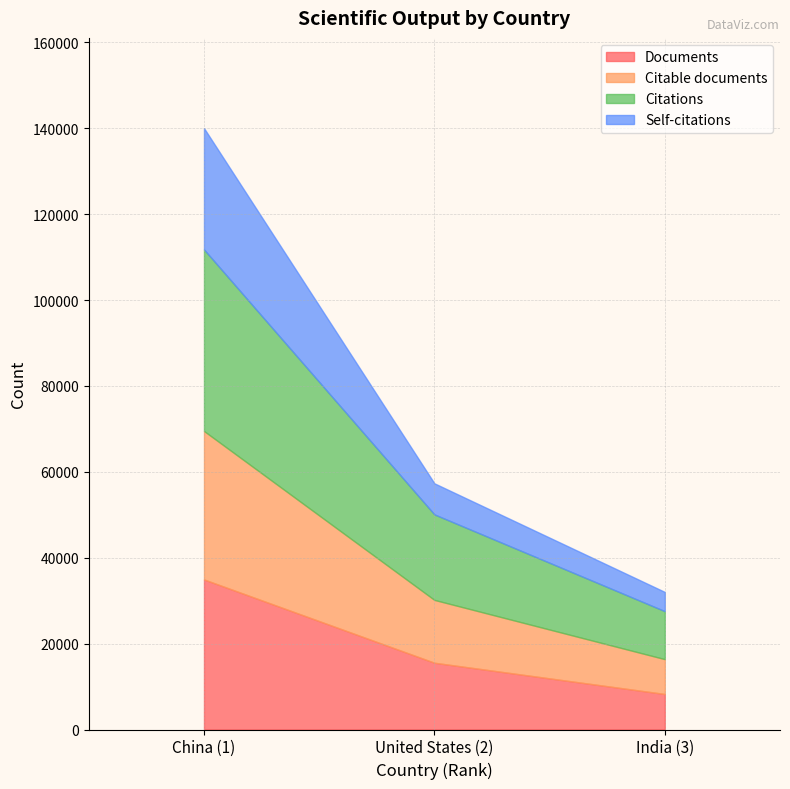

Reading right to left, extract all data points from this chart.

Documents: 8270	15547	34944
Citable documents: 8114	14633	34573
Citations: 11170	19910	42275
Self-citations: 4481	7237	28255